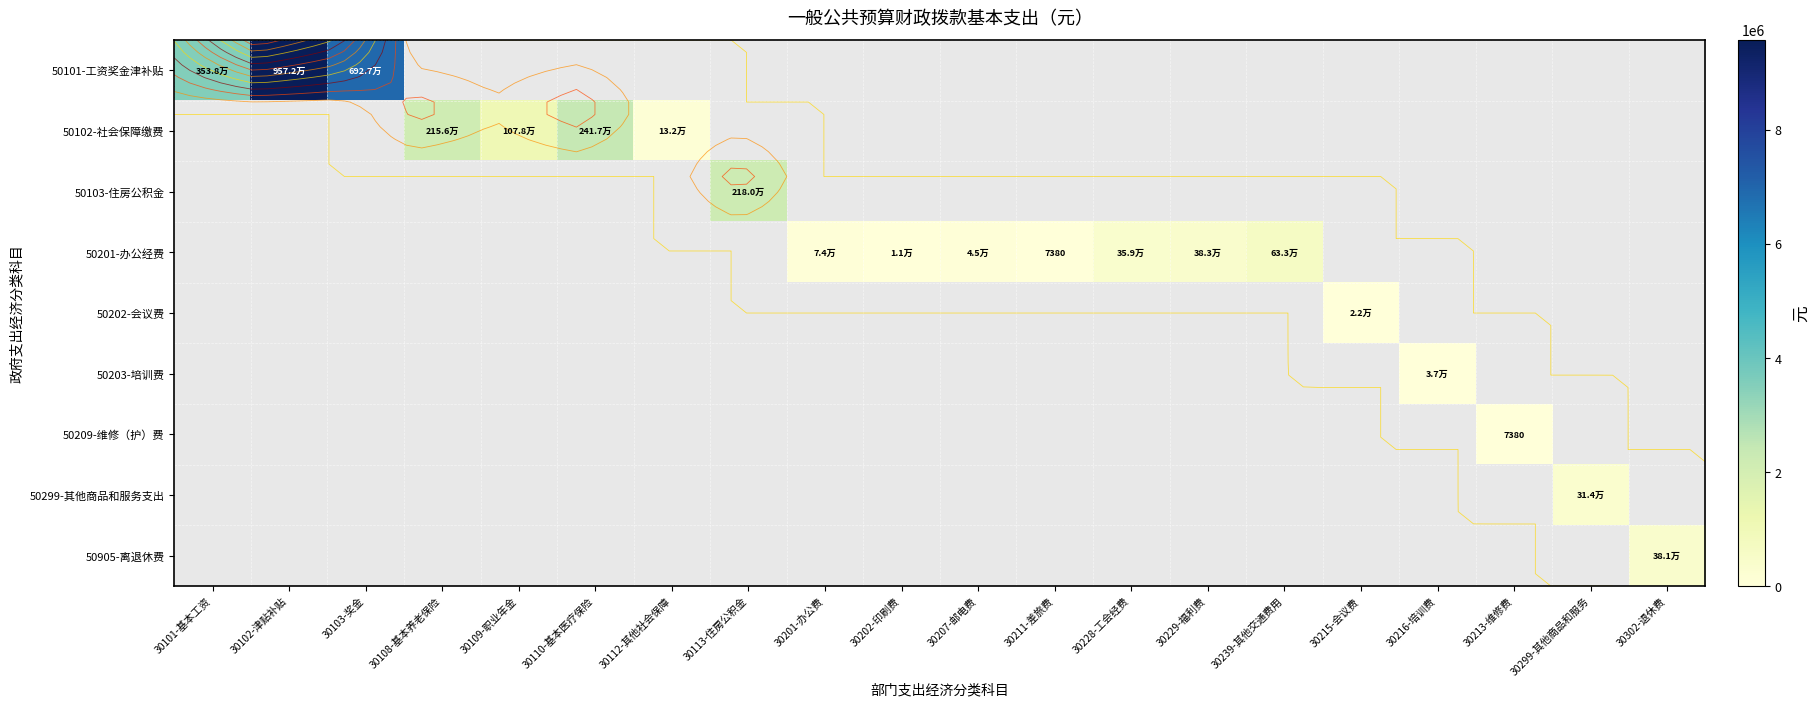

Which label corresponds to the smallest value in the chart?

30211-差旅费